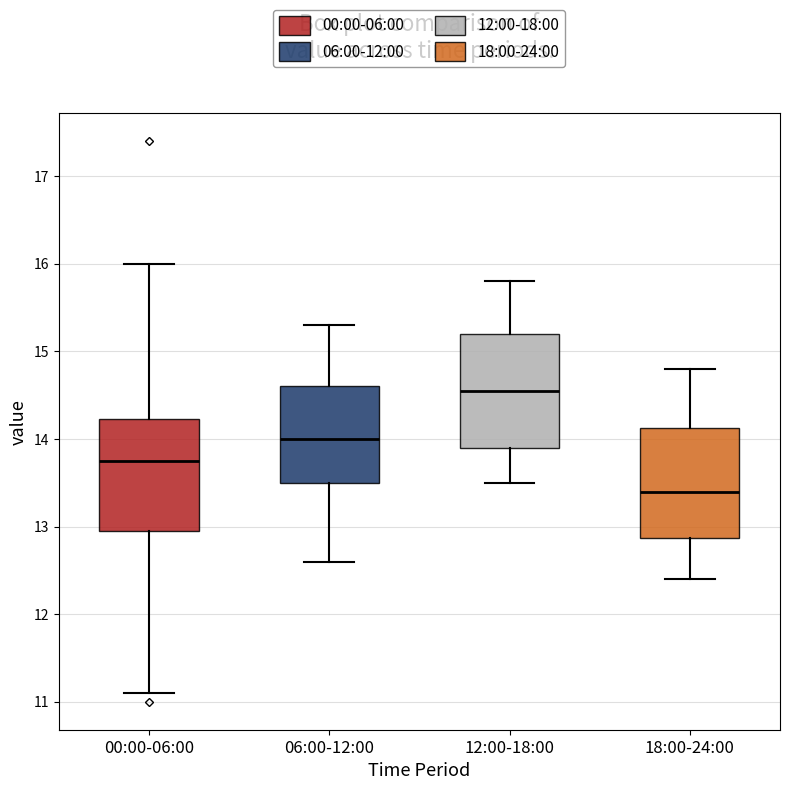

Reading left to right, transcribe this box plot: for each box, give where its median line is, the range the box spans, and where its two whiskers end, as read against the y-axis. The values are not printed on the chart, so give them approximately, as read against the axis.

00:00-06:00: median 13.8, box 13.0 to 14.2, whiskers 11.1 to 16.0
06:00-12:00: median 14.0, box 13.5 to 14.6, whiskers 12.6 to 15.3
12:00-18:00: median 14.6, box 13.9 to 15.2, whiskers 13.5 to 15.8
18:00-24:00: median 13.4, box 12.9 to 14.1, whiskers 12.4 to 14.8